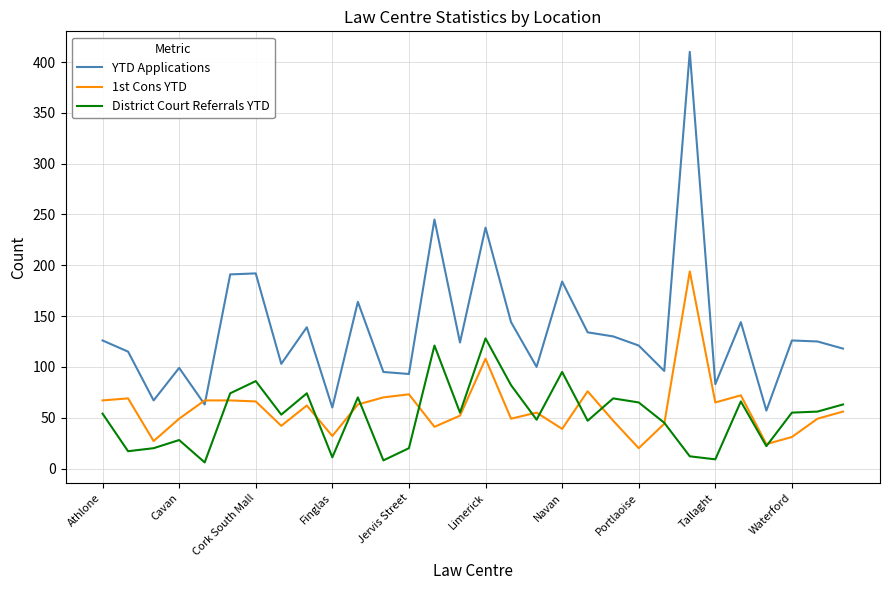

What is the sum of all YTD Applications values?

4085